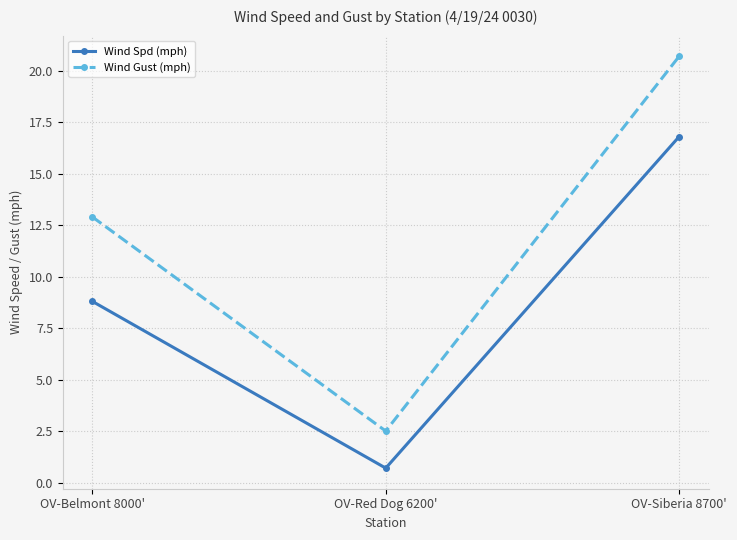

What is the value of the Wind Spd (mph) point at the 2nd from the left?

0.7